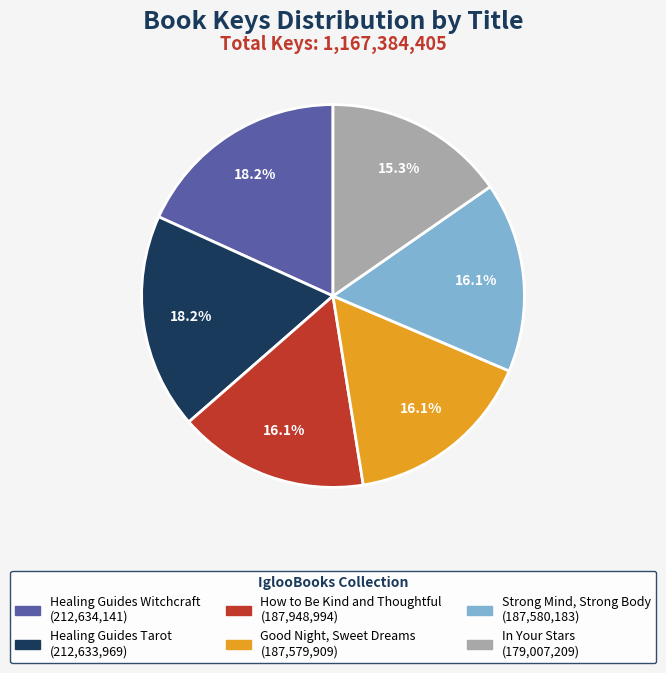

The Good Night, Sweet Dreams slice represents 16% of the pie. True or false?

True